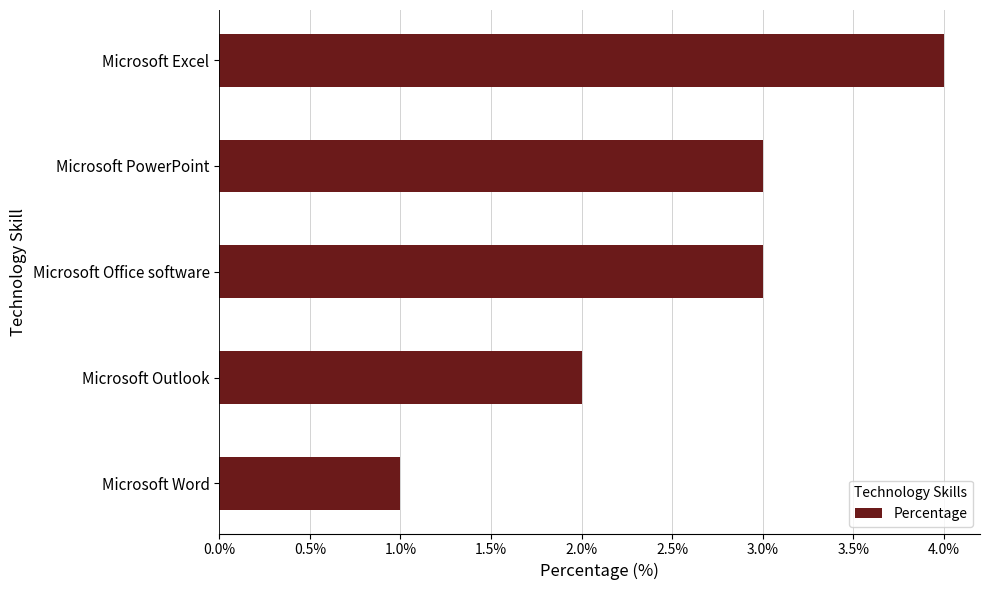

What is the greatest value displayed?

4